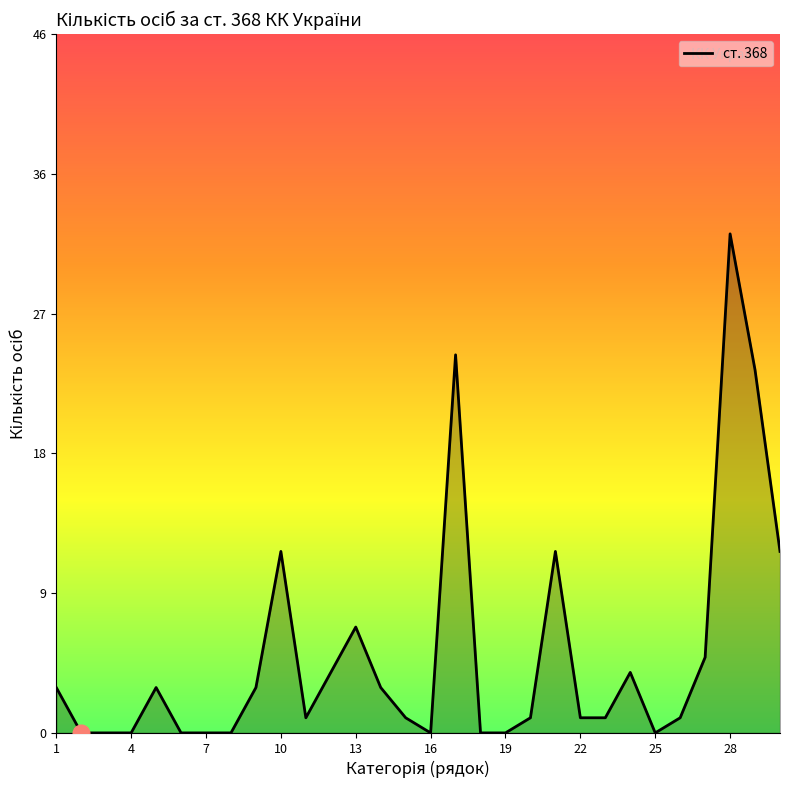

At which category does the chart reach its peak across all series?

28